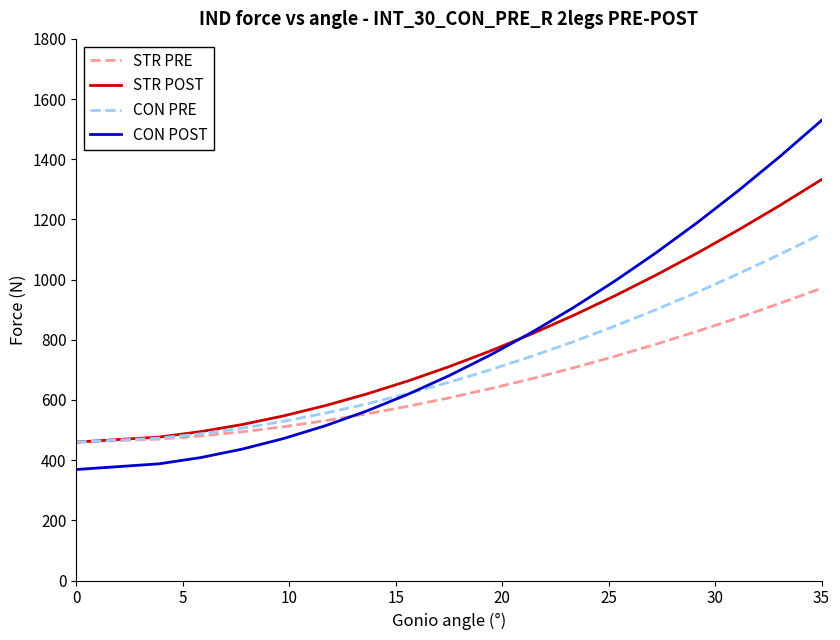

Which series has the widest spread of values?

CON POST